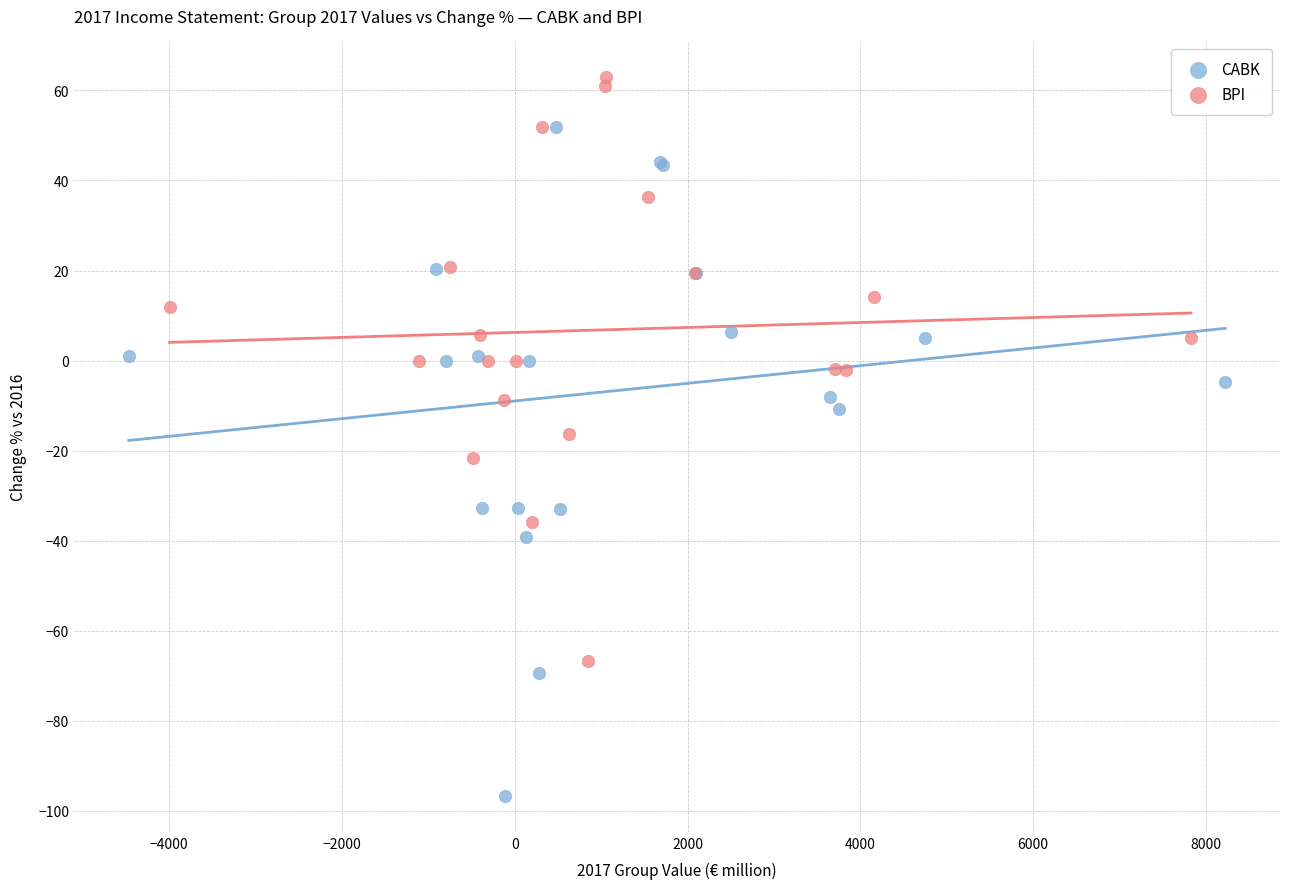

Which series reaches the maximum Y coordinate?

BPI